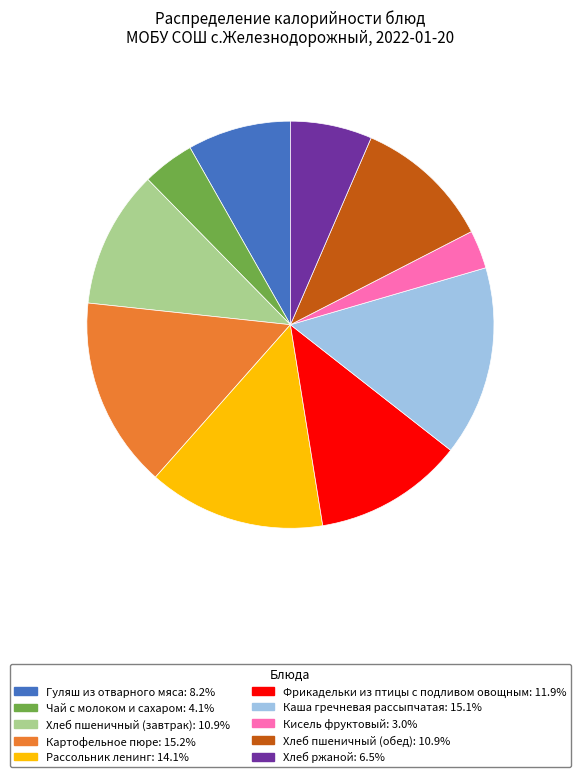

Which slice is the smallest?

Кисель фруктовый